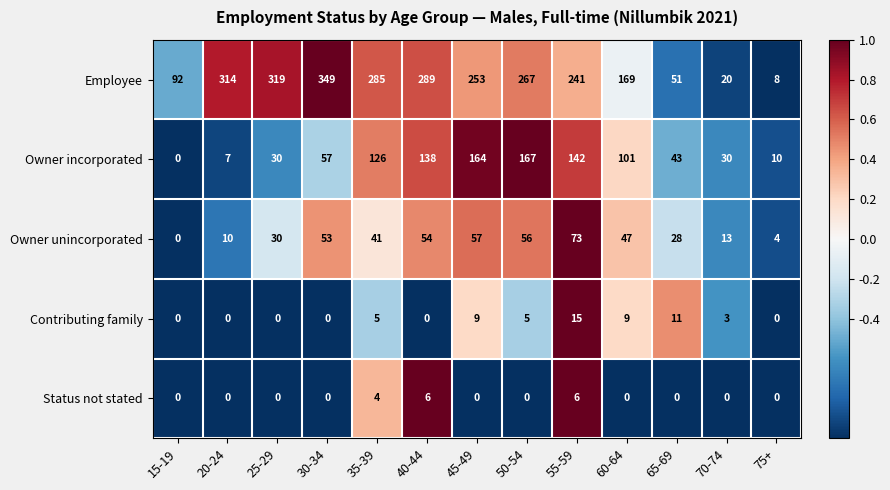

The Contributing family series shows 3 at 35-39. True or false?

False